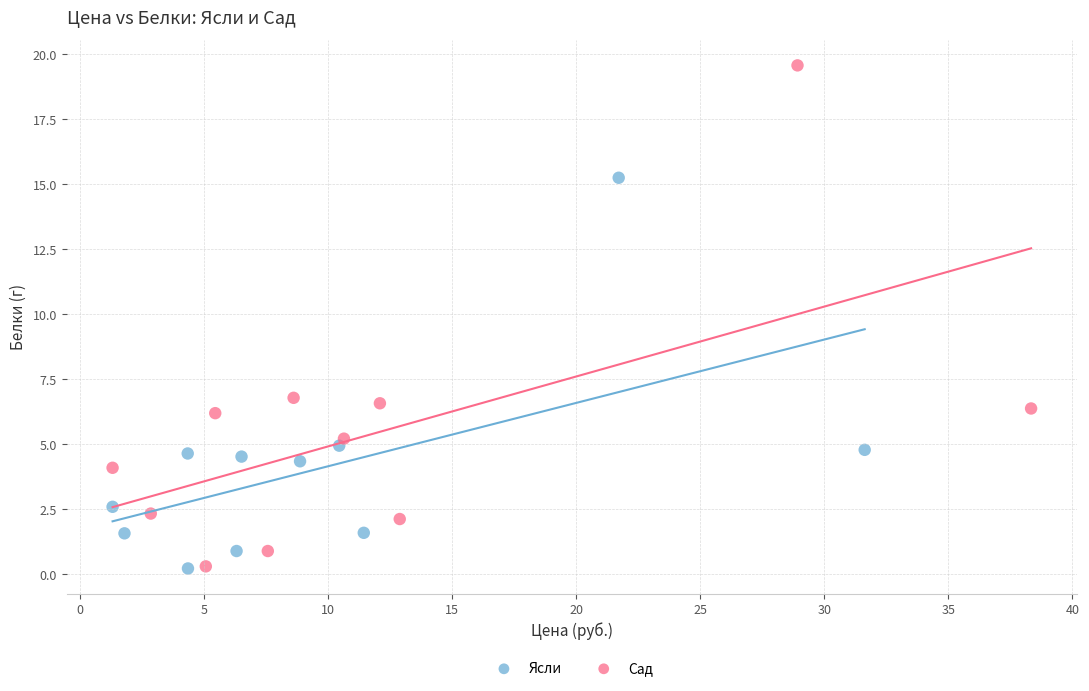

Which series reaches the maximum Y coordinate?

Сад